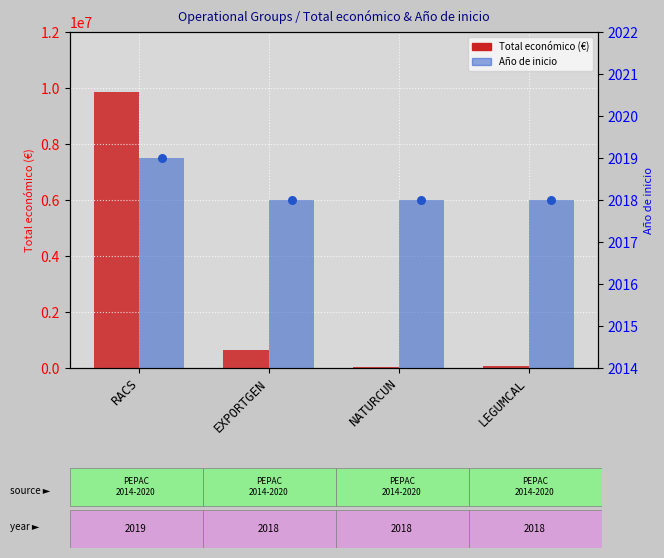

Which series has the largest total across all categories?

Total económico